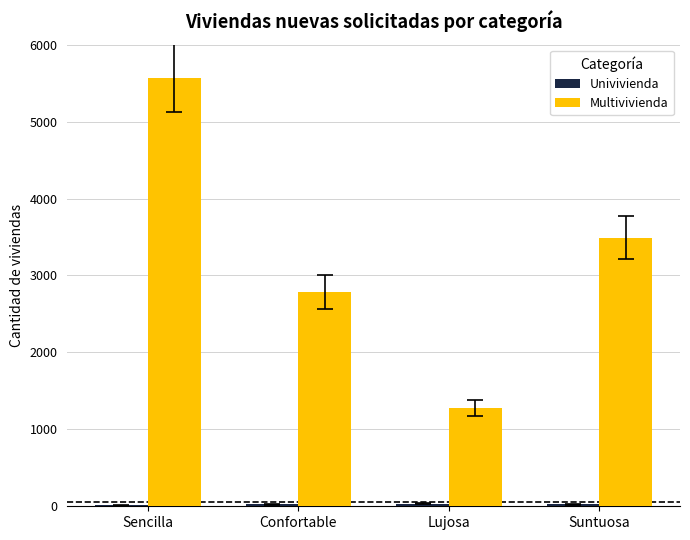

Which series changed the most between Lujosa and Suntuosa?

Multivivienda